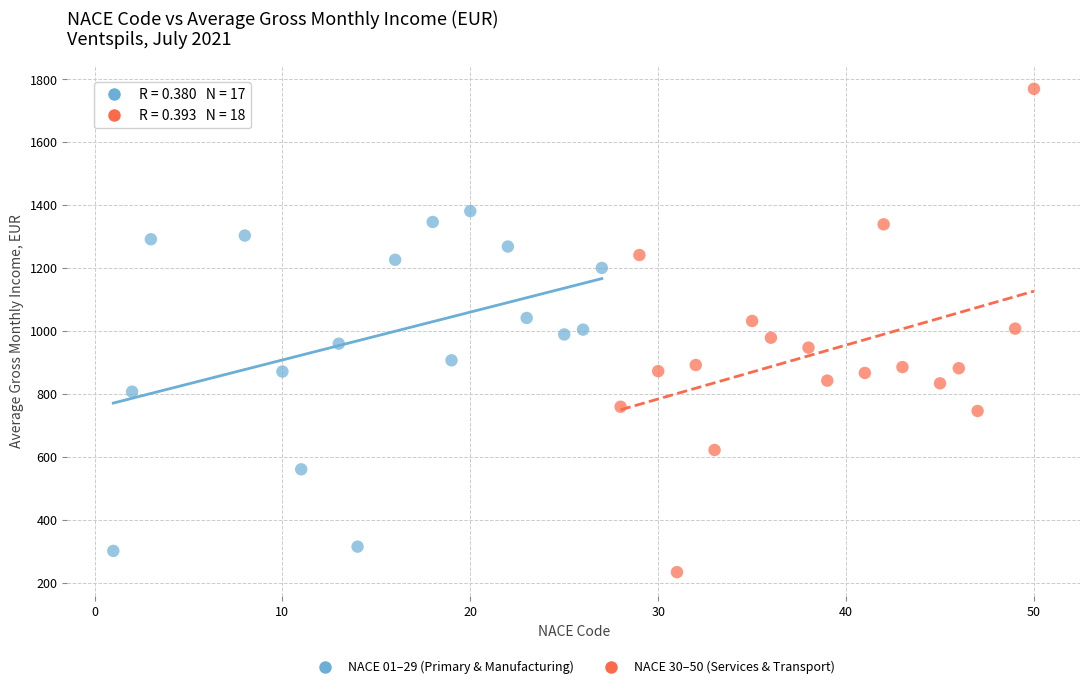

Which series contains the highest Y value?

NACE 30–50 (Services & Transport)